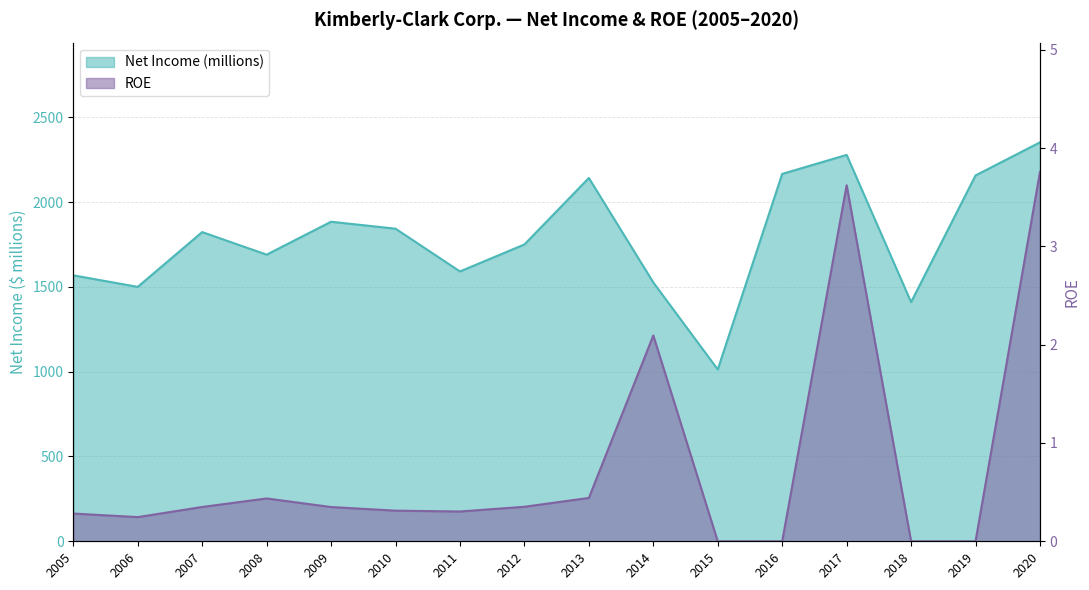

Reading right to left, what are all the values shown in this chart?

Net Income (millions): 2020=2352.0	2019=2157.0	2018=1410.0	2017=2278.0	2016=2166.0	2015=1013.0	2014=1526.0	2013=2142.0	2012=1750.0	2011=1591.0	2010=1843.0	2009=1884.0	2008=1690.0	2007=1823.0	2006=1500.0	2005=1568.0
ROE: 2020=3.8	2019=0.0	2018=0.0	2017=3.6	2016=0.0	2015=0.0	2014=2.1	2013=0.4	2012=0.4	2011=0.3	2010=0.3	2009=0.3	2008=0.4	2007=0.3	2006=0.2	2005=0.3